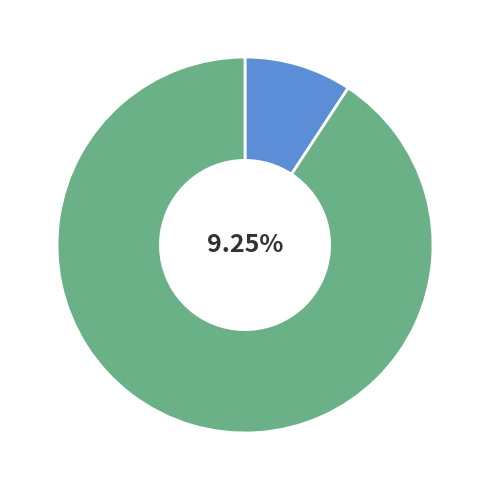

Which has a higher value, X5 or AAPL?

AAPL